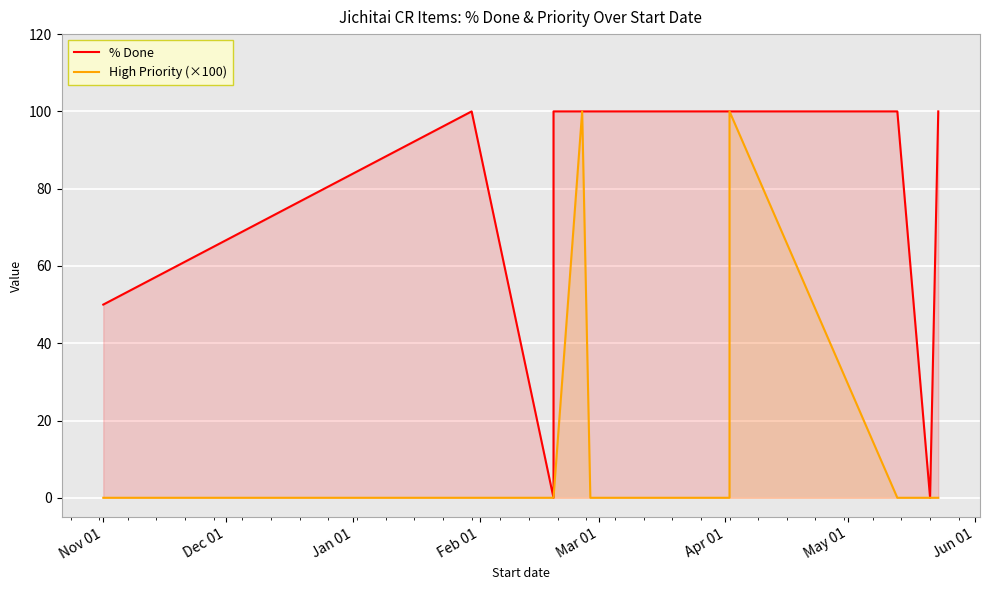

Reading left to right, what are all the values shown in this chart?

% Done: 50	100	0	80	100	100	100	100	100	100	100	100	100	100	100	100	100	100	100	100	100	100	100	100	100	100	100	0	100
High Priority (×100): 0	0	0	0	0	0	0	0	0	0	0	0	0	100	0	0	0	0	0	0	0	0	0	0	0	100	0	0	0